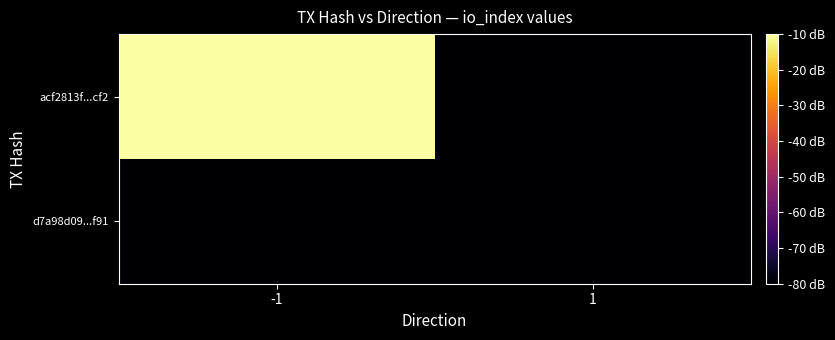

Which series has the widest spread of values?

acf2813f...cf2